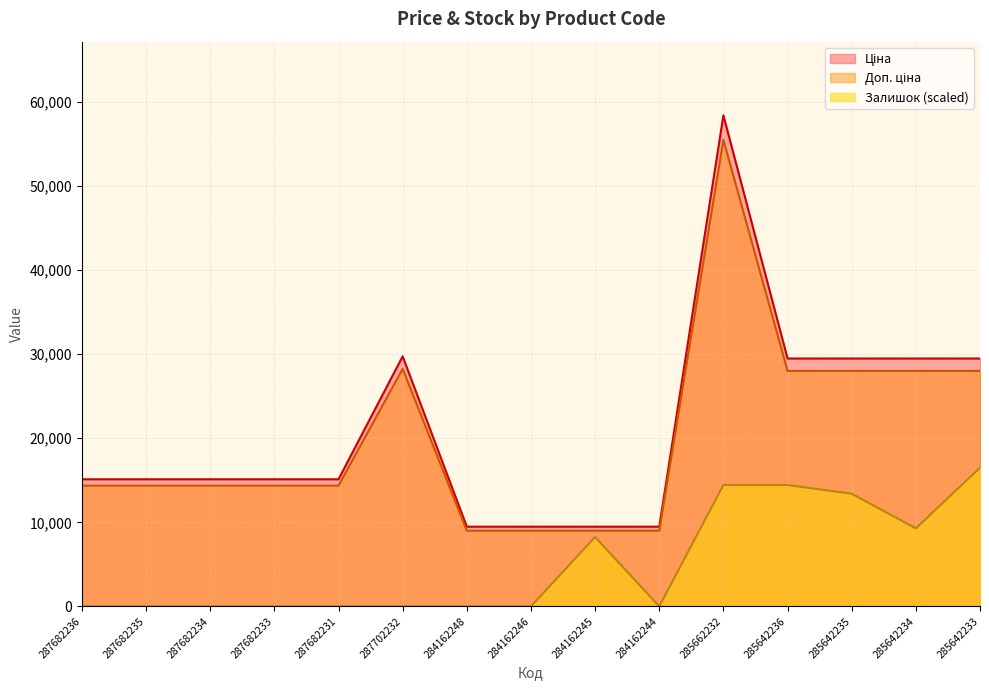

What position from the left is 287682231?

5